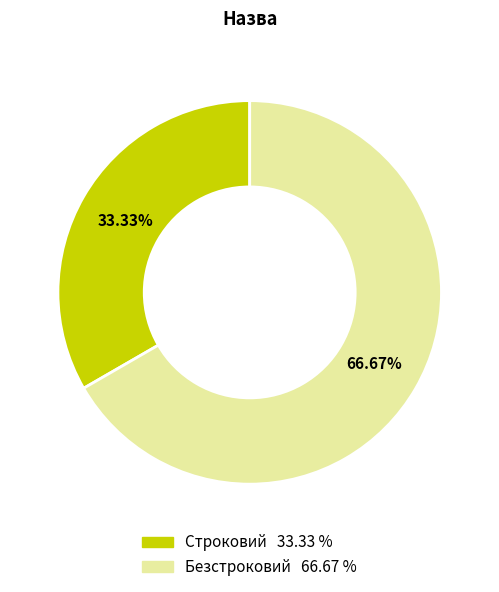

Rank the categories by value from highest to lowest.

Безстроковий, Строковий